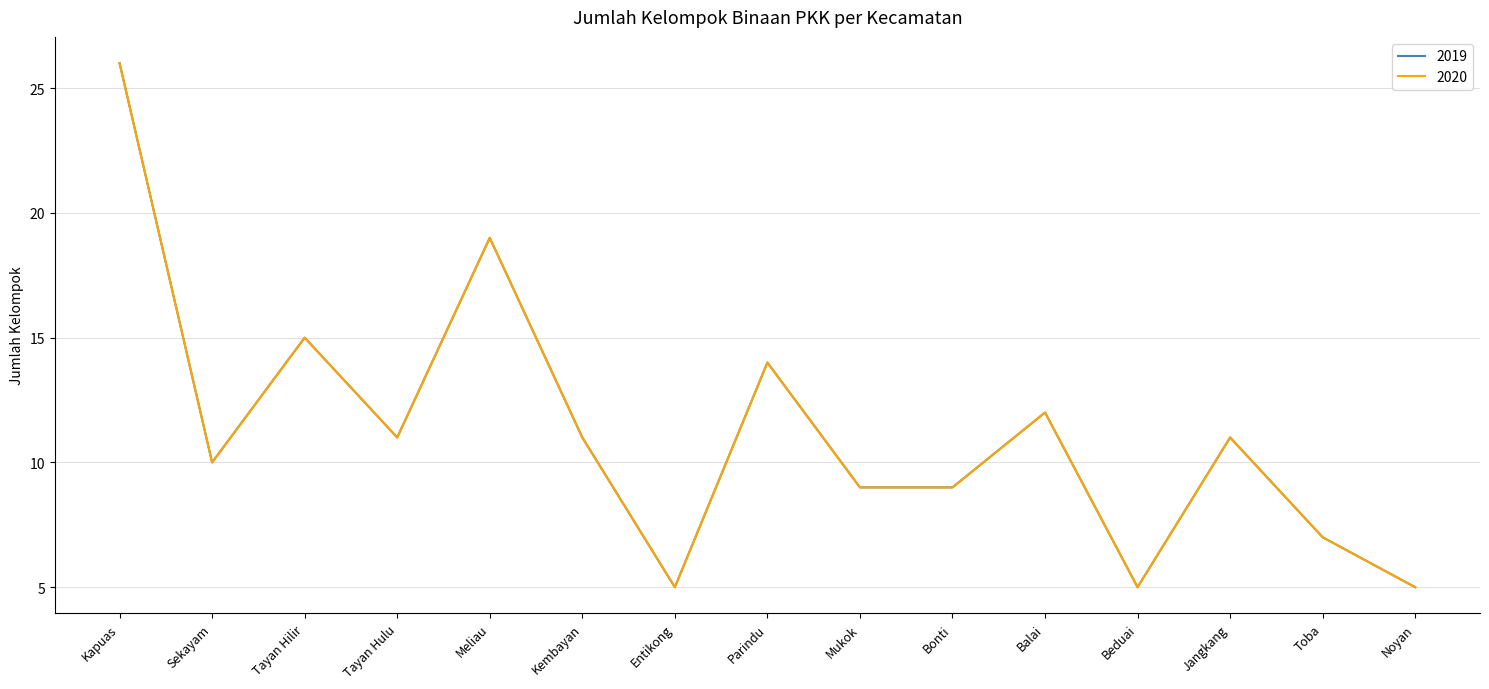

Which series has the largest total across all categories?

2019